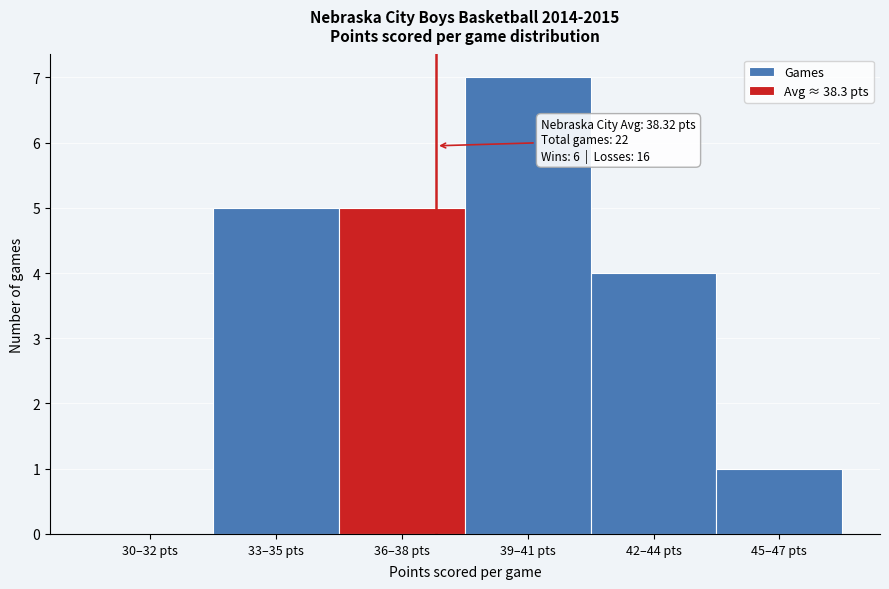

Reading left to right, list all the values displayed in this chart.

30–32 pts=0	33–35 pts=5	36–38 pts=5	39–41 pts=7	42–44 pts=4	45–47 pts=1